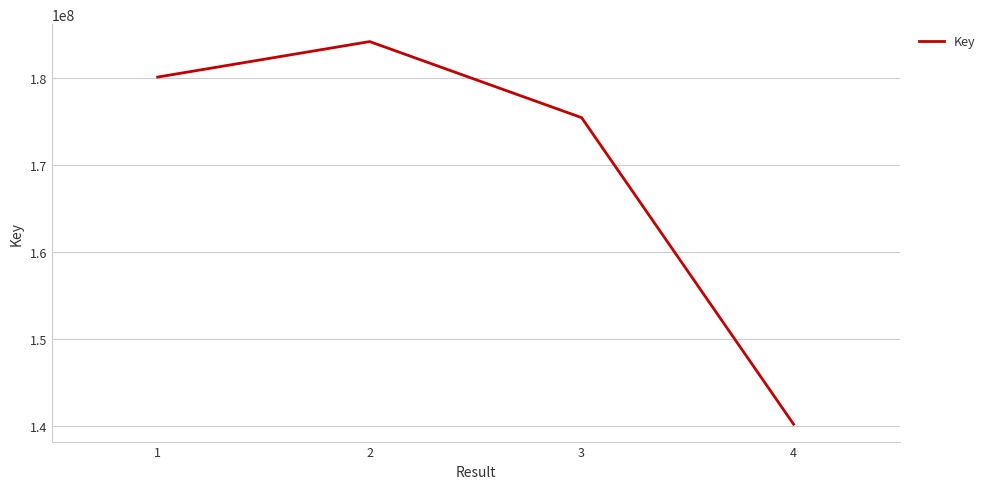

What is the average value?

169999593